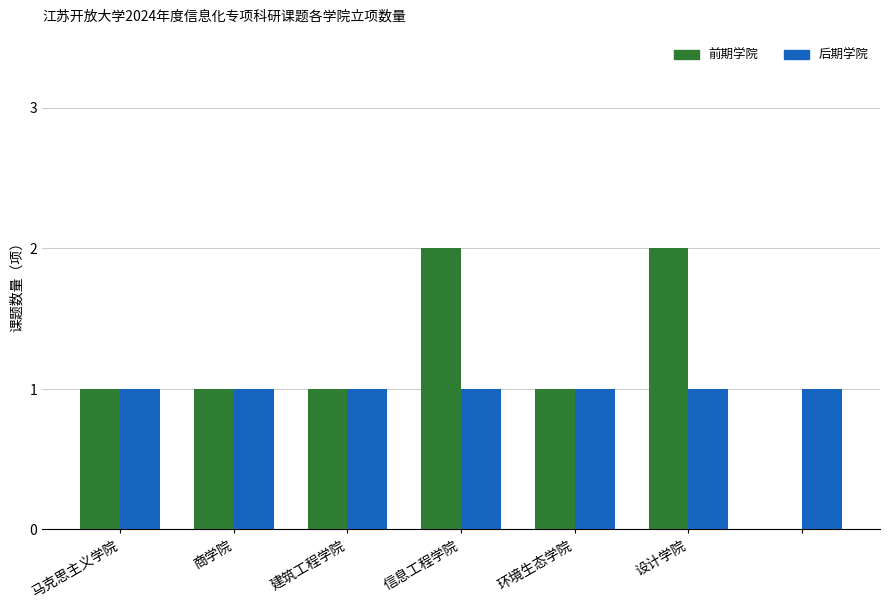

Does the chart contain stacked bars?

No